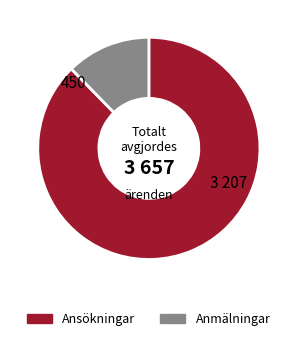

Does any single category account for the majority?

Yes